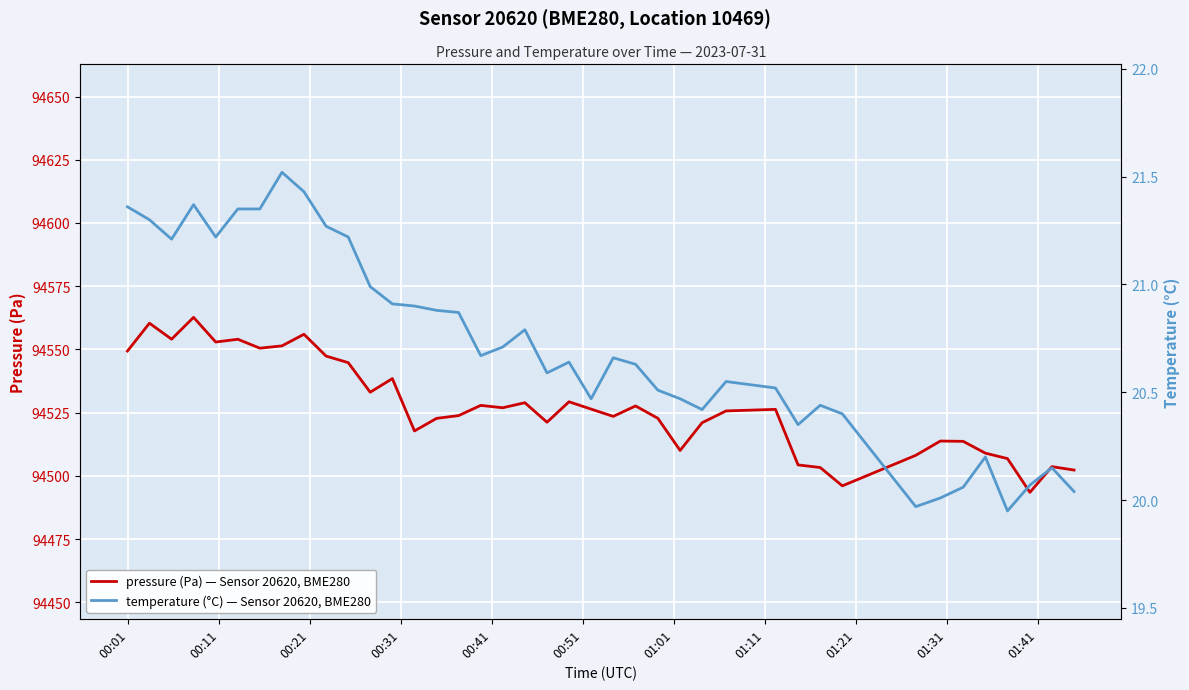

What is the greatest value displayed?

94562.7